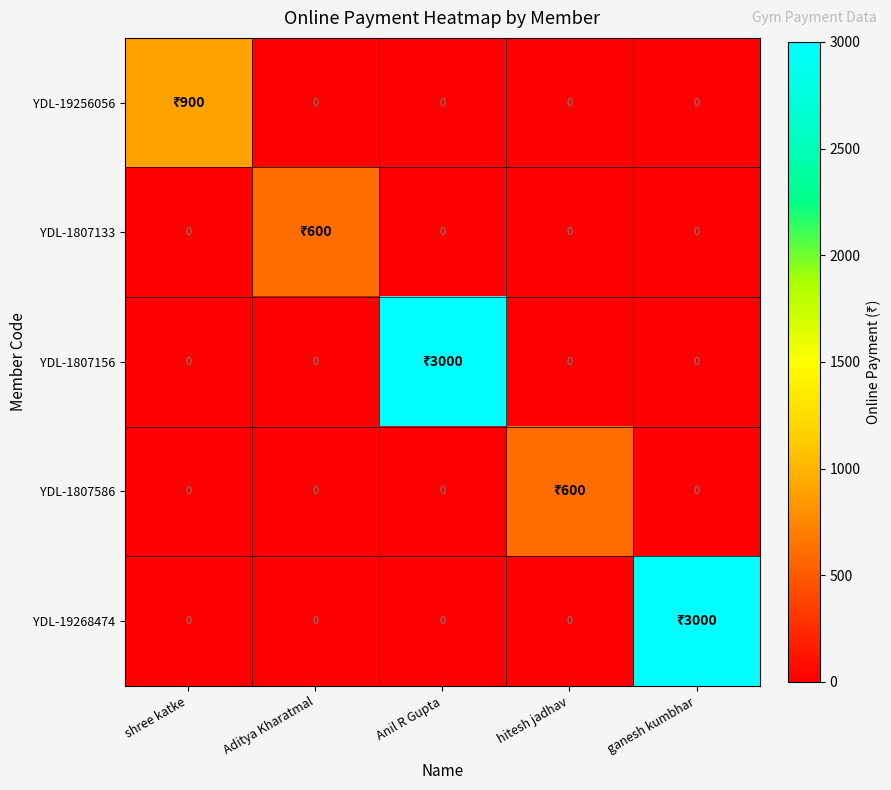

The YDL-1807156 series shows 1181 at ganesh kumbhar. True or false?

False